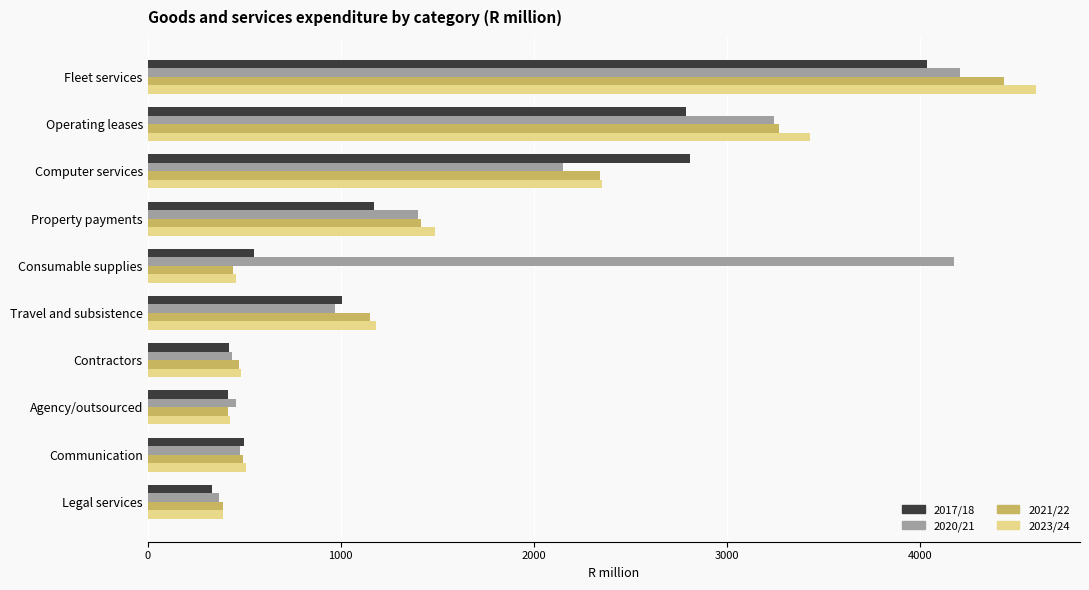

What is the maximum value shown in the chart?

4600.0